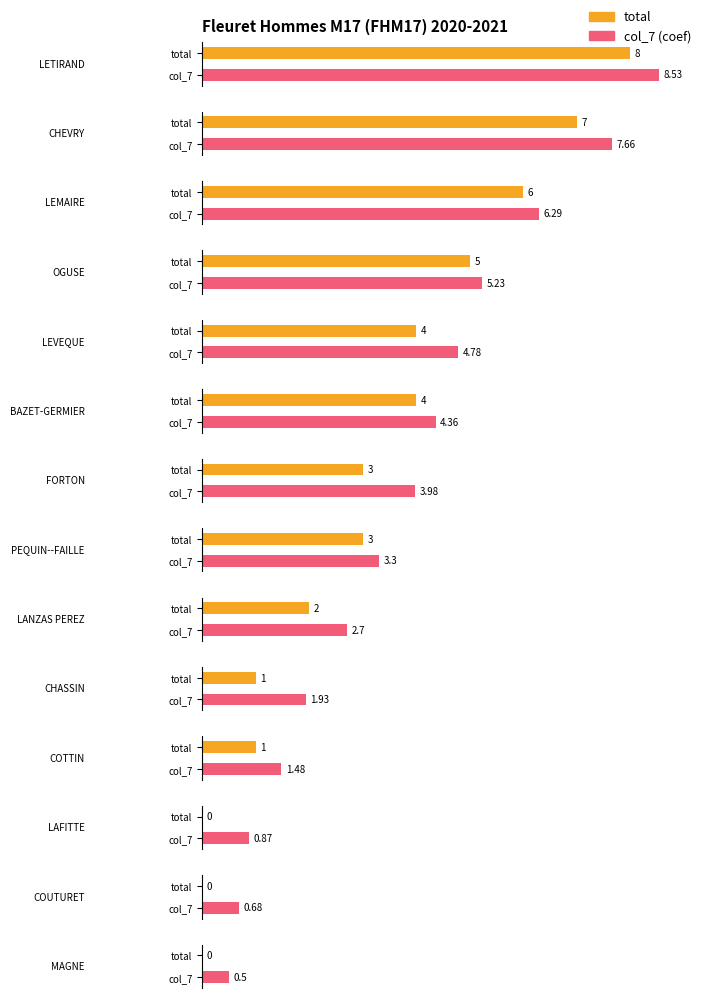

What is the sum of all col_7 values?

52.3